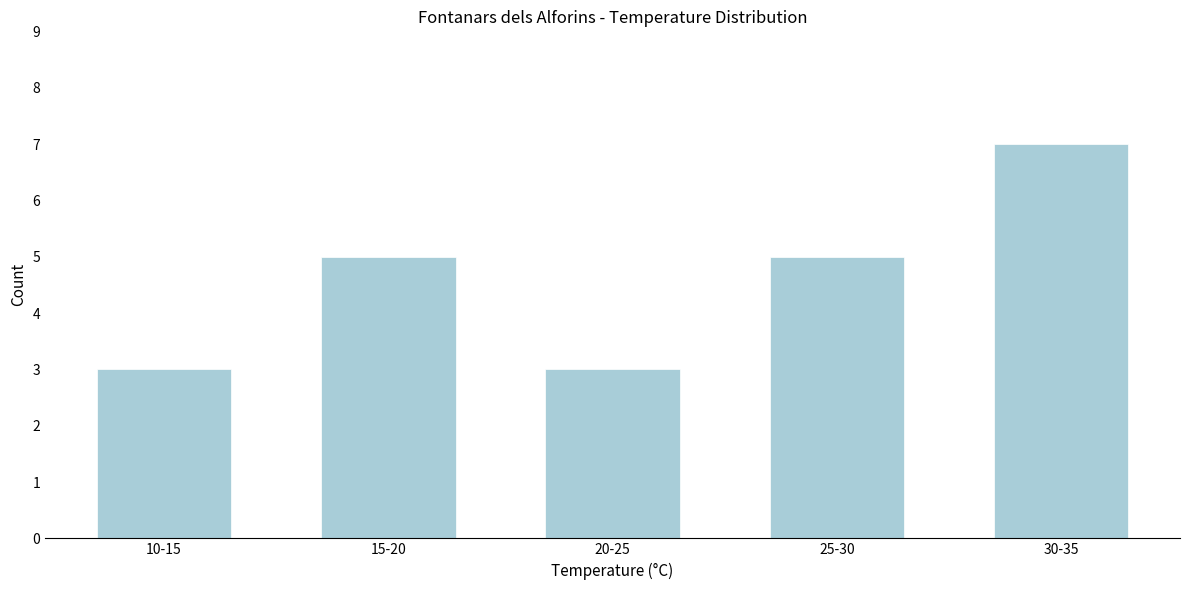

Reading left to right, list all the values displayed in this chart.

10-15=3	15-20=5	20-25=3	25-30=5	30-35=7